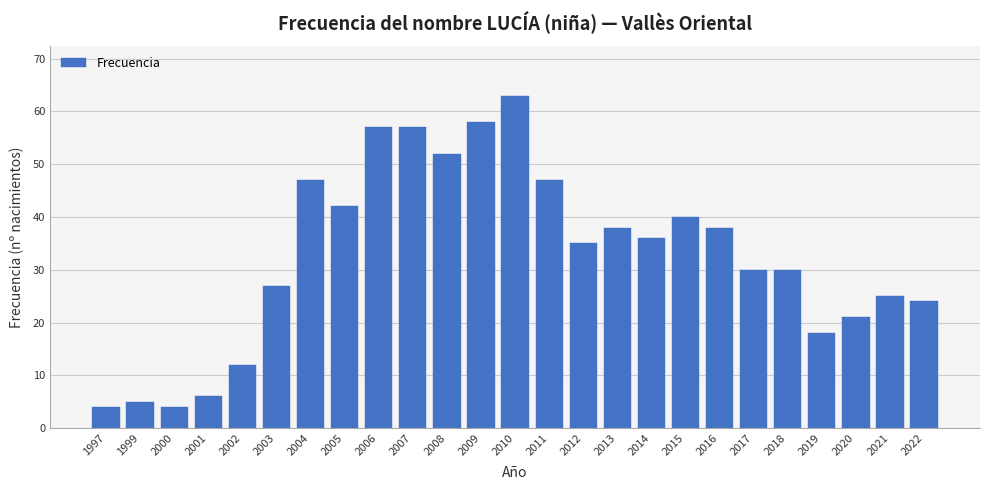

Reading left to right, what are all the values shown in this chart?

1997=4	1999=5	2000=4	2001=6	2002=12	2003=27	2004=47	2005=42	2006=57	2007=57	2008=52	2009=58	2010=63	2011=47	2012=35	2013=38	2014=36	2015=40	2016=38	2017=30	2018=30	2019=18	2020=21	2021=25	2022=24